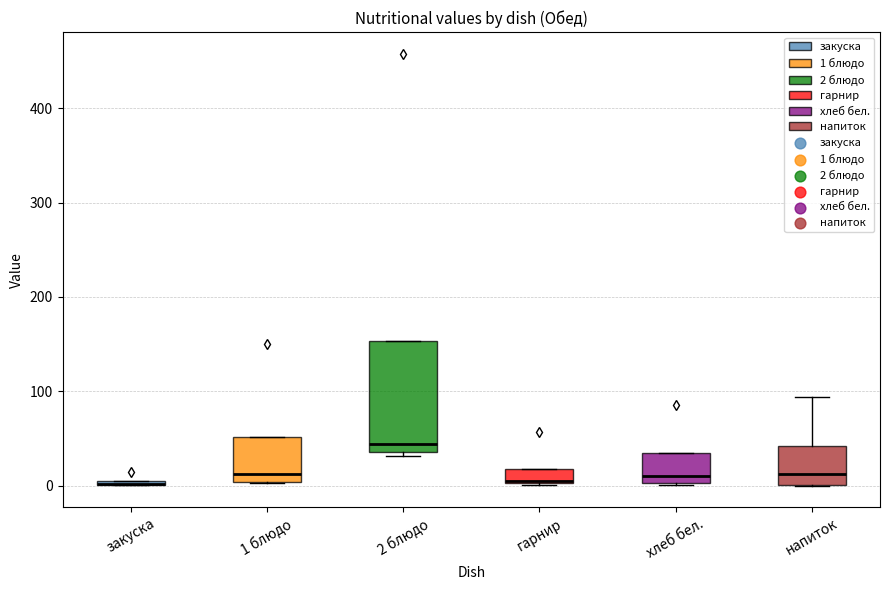

Which box is the tallest, from its lower edge to its upper edge?

2 блюдо